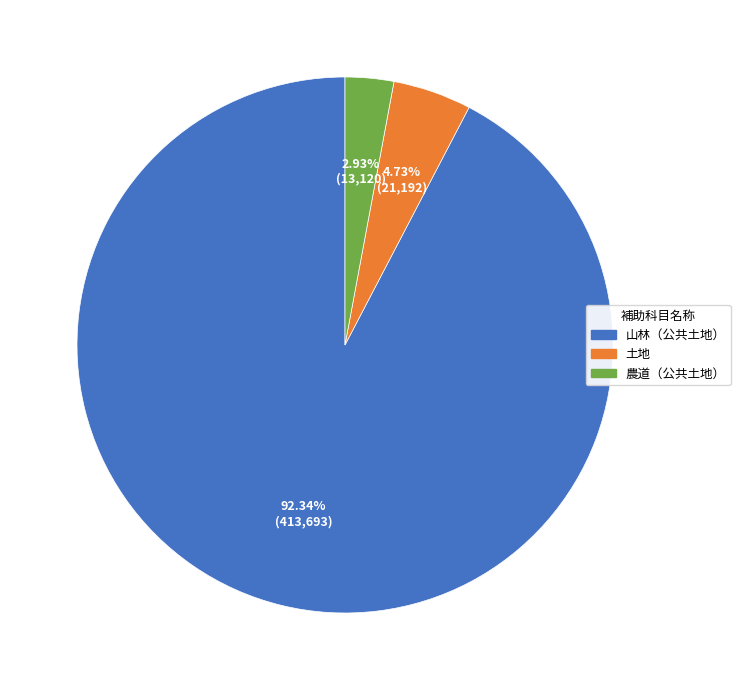

Do 山林（公共土地） and 農道（公共土地） together represent more than half of the pie?

Yes